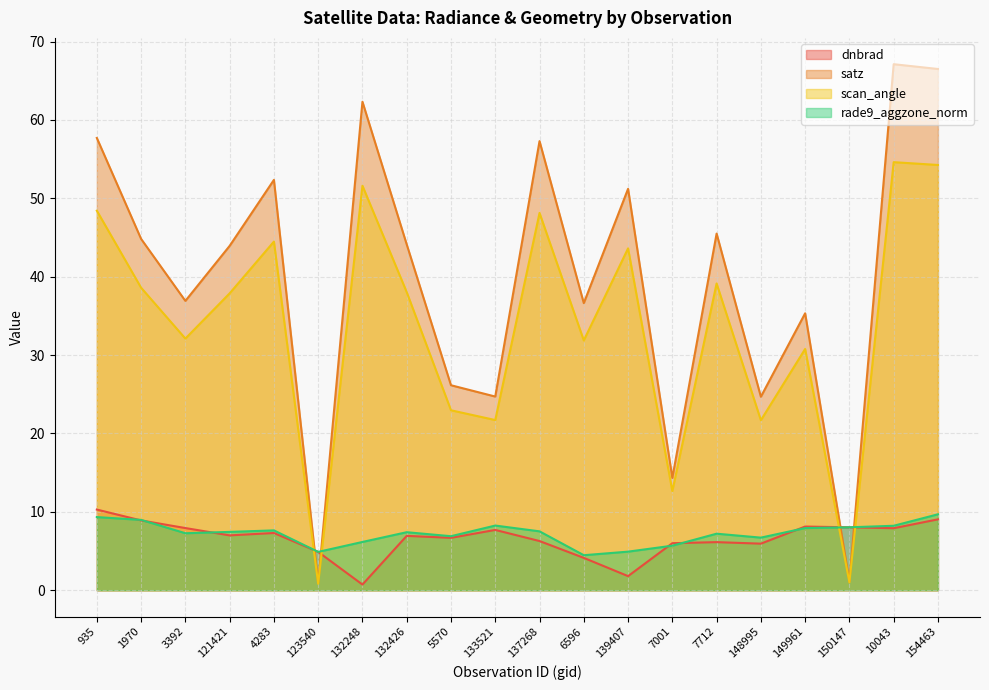

What is the difference between the second highest and minimum values in the rade9_aggzone_norm series?

4.9